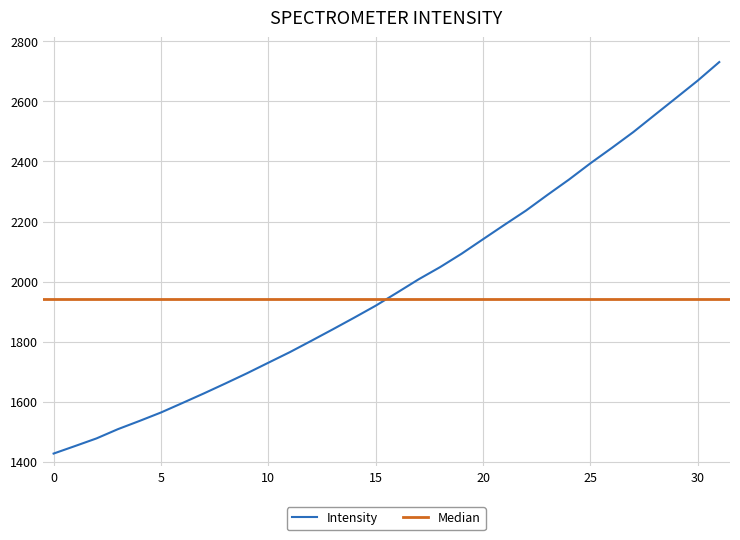

Reading left to right, list all the values displayed in this chart.

1427.7	1452.7	1478.1	1509.0	1536.2	1564.3	1595.9	1627.9	1660.9	1694.6	1730.0	1765.1	1802.8	1841.0	1880.0	1919.8	1963.4	2007.7	2048.3	2092.8	2141.1	2189.2	2236.4	2288.6	2339.5	2393.8	2445.1	2497.8	2555.0	2611.9	2669.1	2730.7